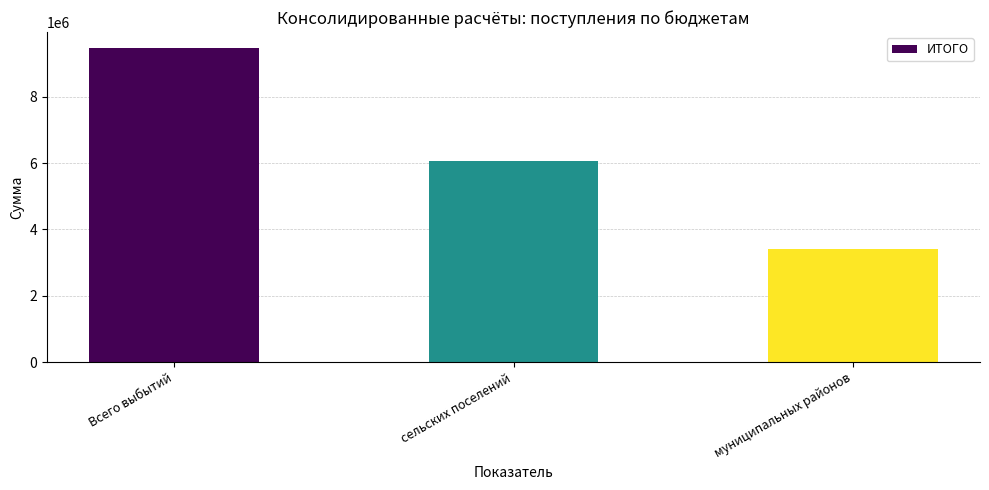

What is the label of the 2nd bar from the right?

сельских поселений